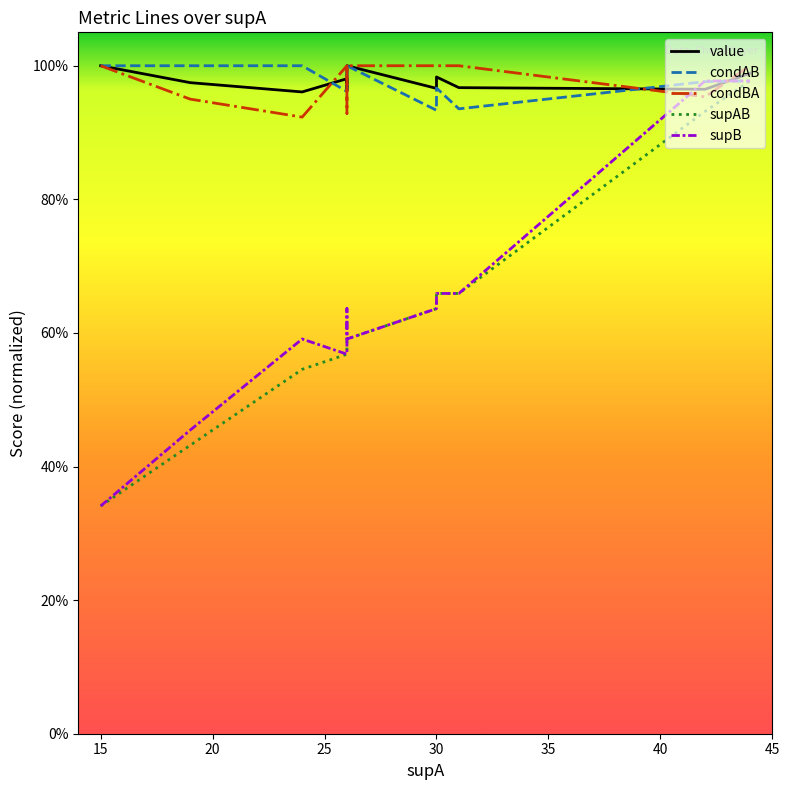

What is the lowest value of the value series?

1.0